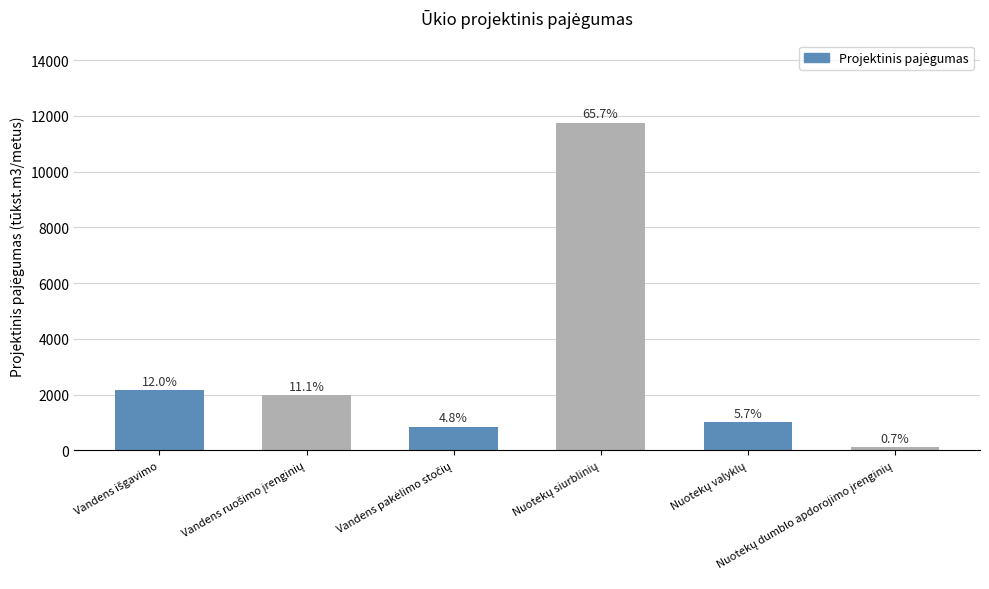

What is the approximate value at Vandens išgavimo?

2155.0